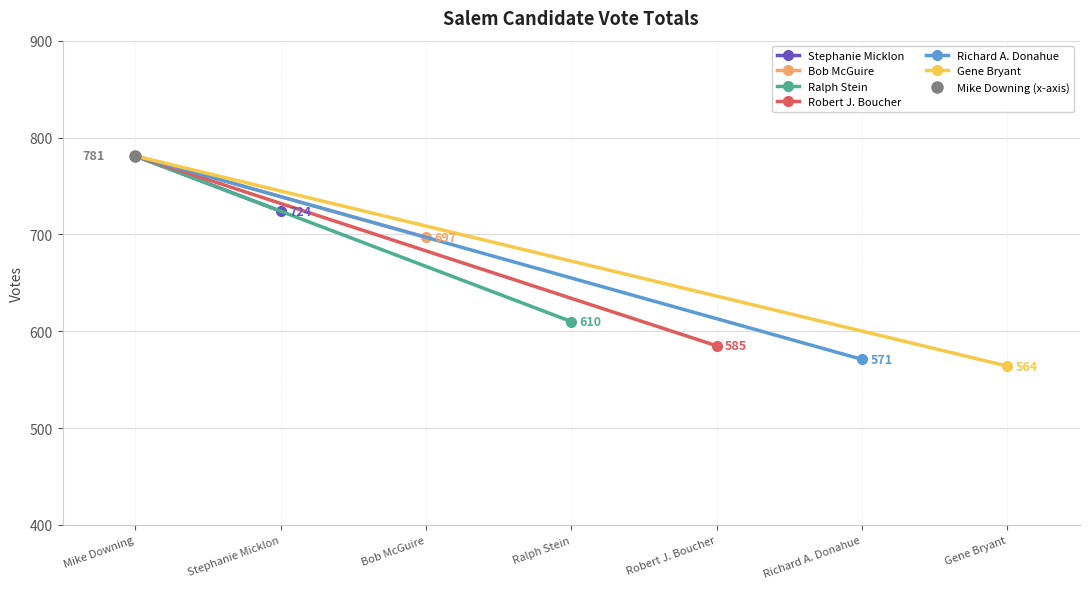

How many distinct data groups are displayed?

6